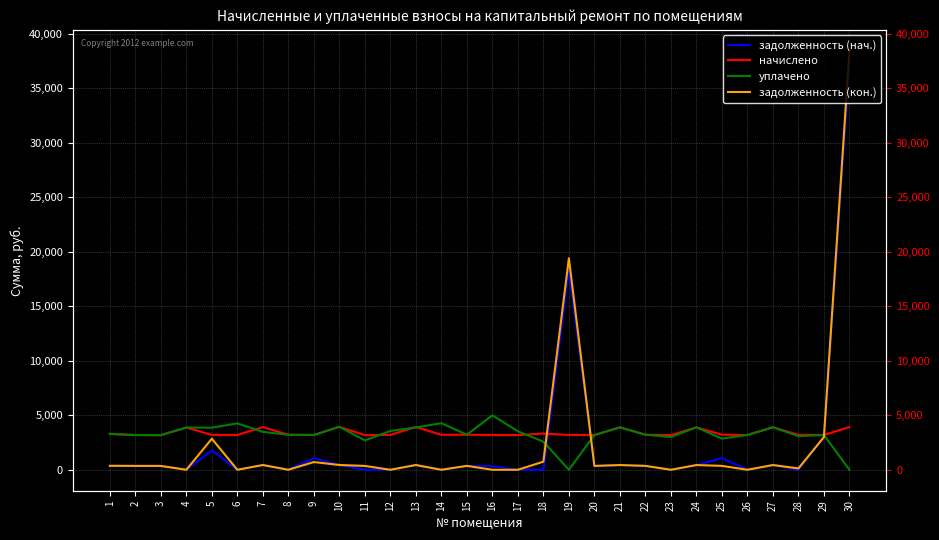

What is the value of the начислено point at the 29th from the left?

3191.1